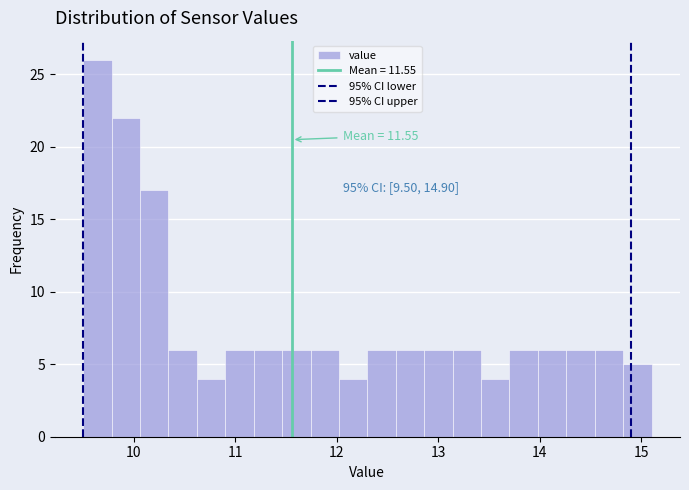

Around what value on the x-axis is the tallest bar? Give the approximate position of its centre, as read against the axis.

9.6